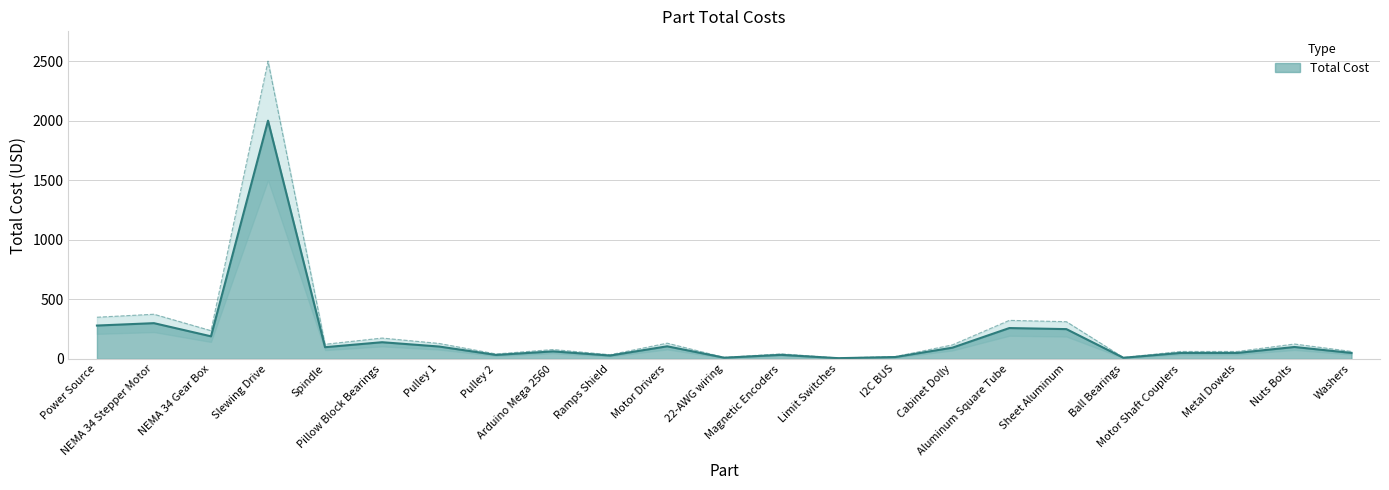

What is the ratio of the value at Ball Bearings to the value at Nuts Bolts?

0.1